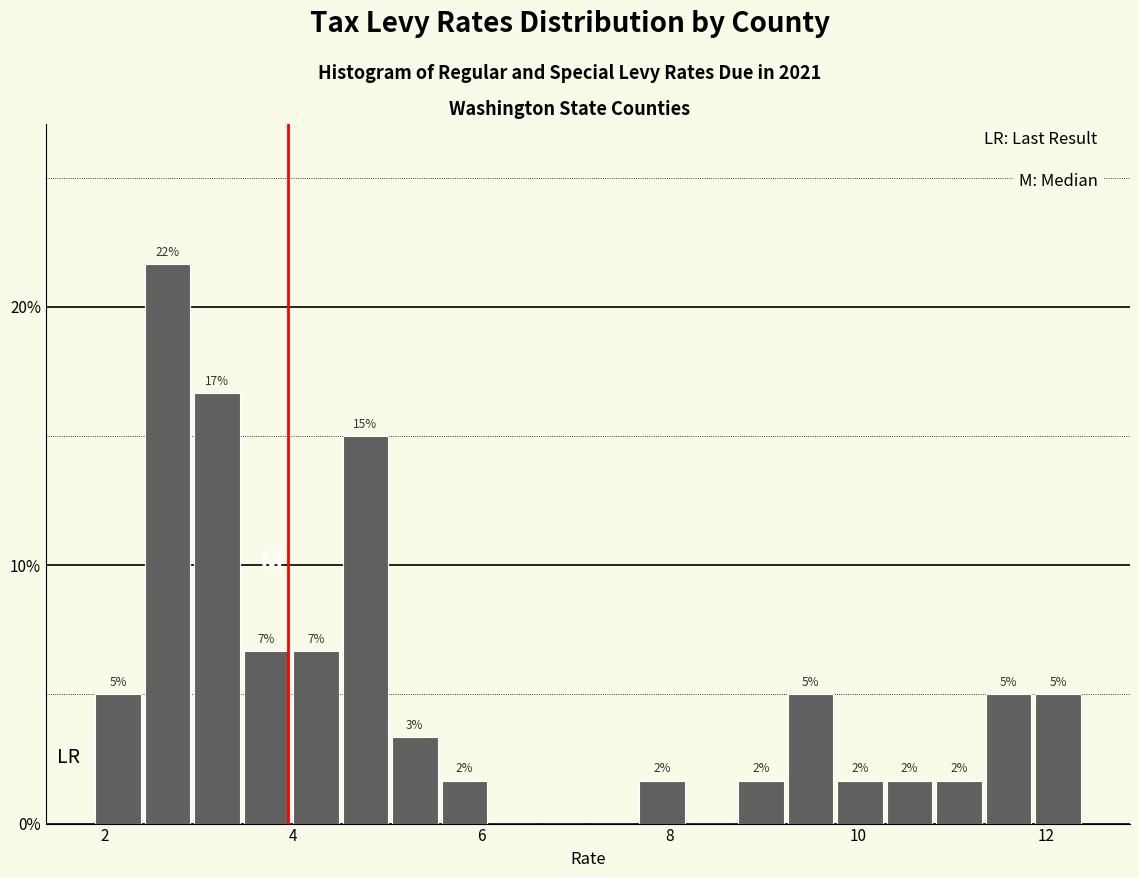

Read against the x-axis, roughly where is the centre of the tallest bar?

2.6